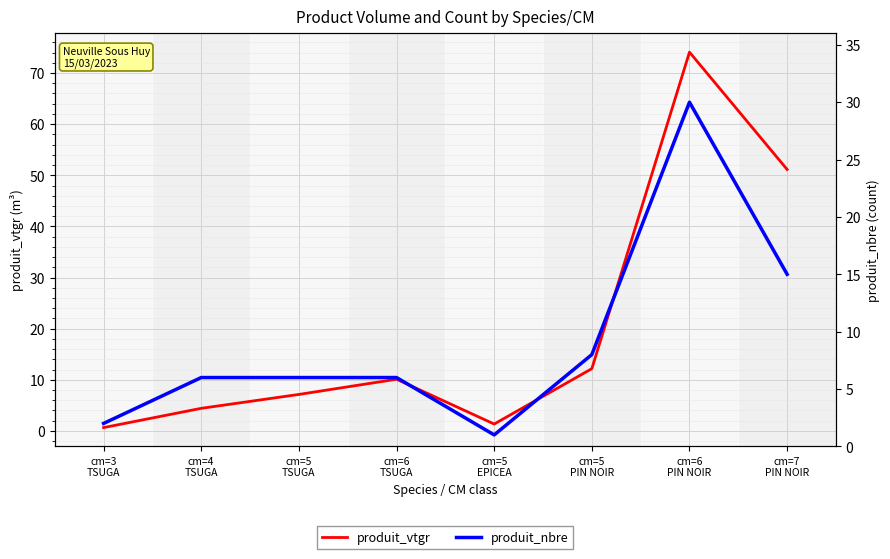

Is it true that produit_vtgr equals 4.4 at cm=4
TSUGA?

True